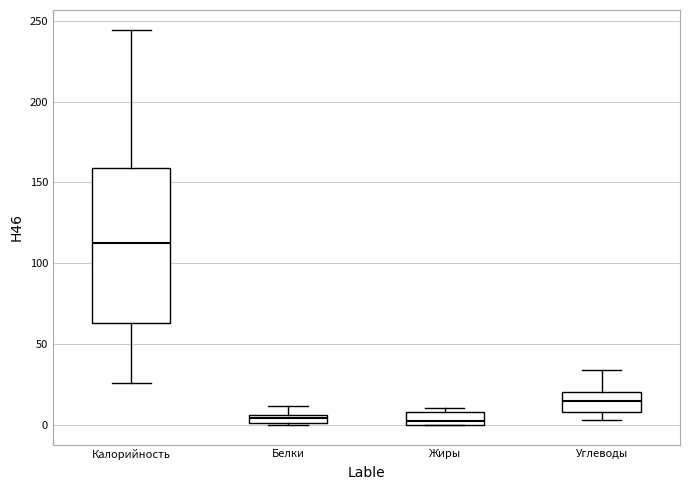

Comparing the boxes themselves (not the whiskers), which one is the tallest?

Калорийность